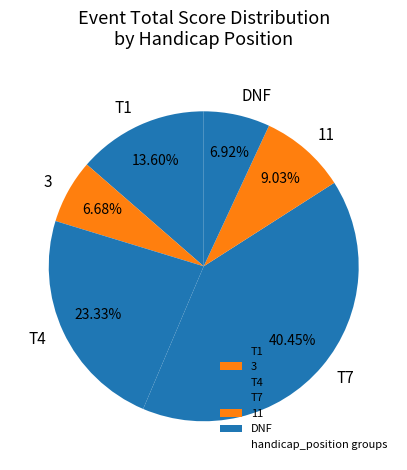

Does 3 account for over 50% of the chart?

No